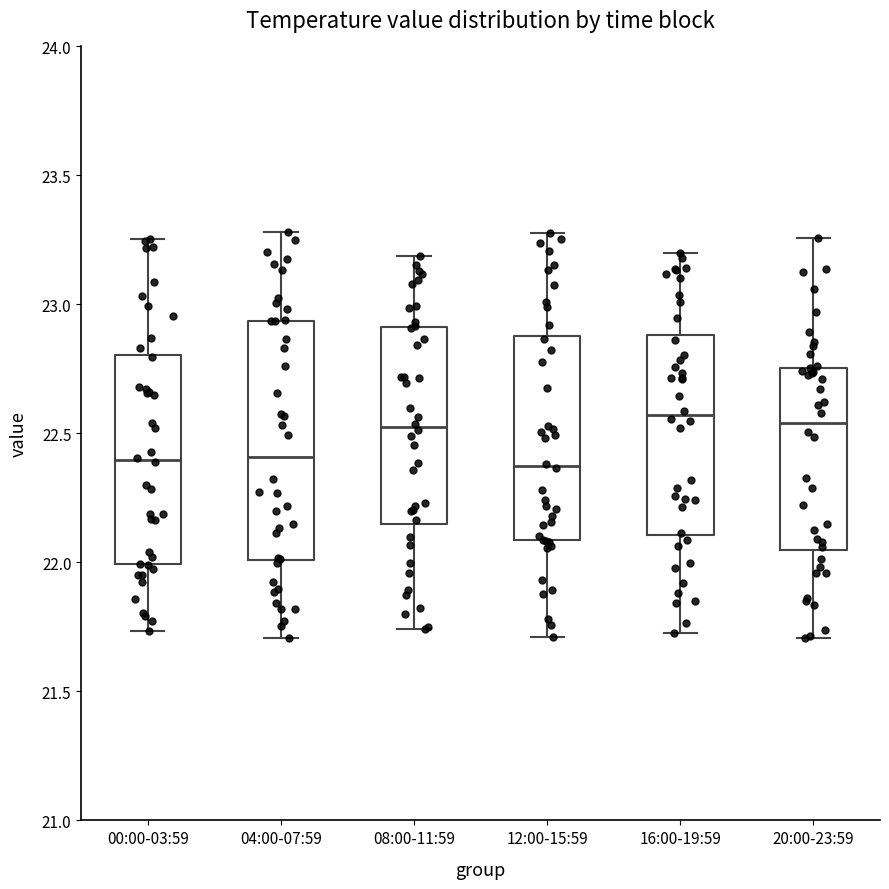

Which box is the tallest, from its lower edge to its upper edge?

04:00-07:59